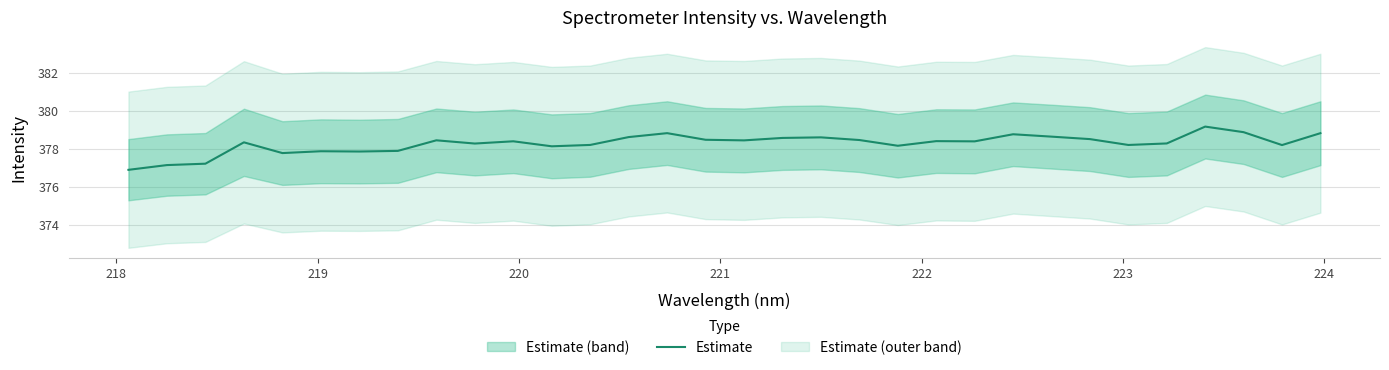

What is the lowest value of the Estimate series?

376.9